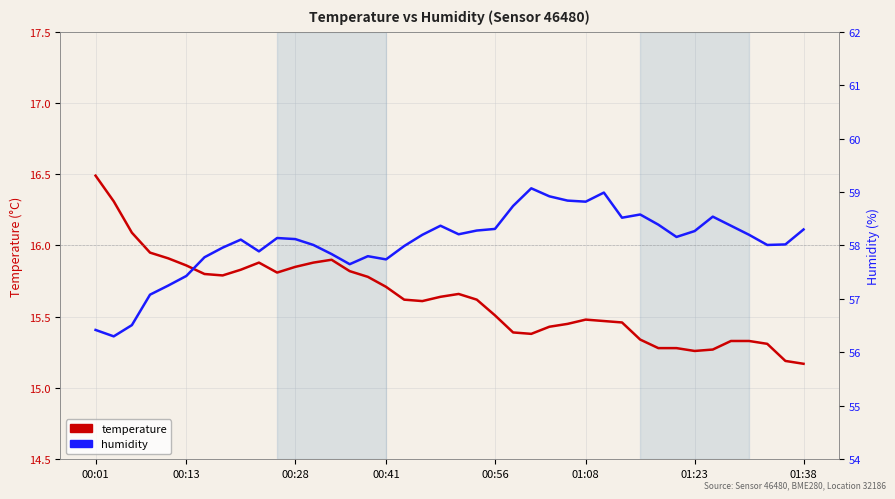

The value of temperature at 21 is 6.5. True or false?

False